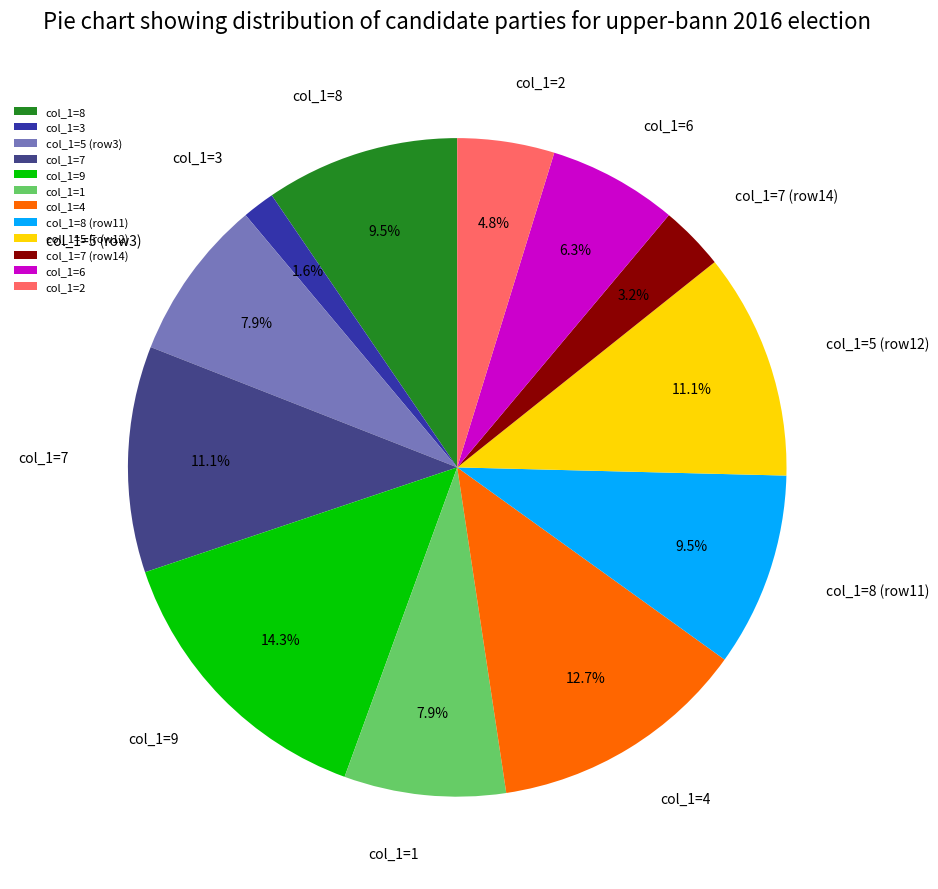

Does col_1=3 represent more than half of the total?

No